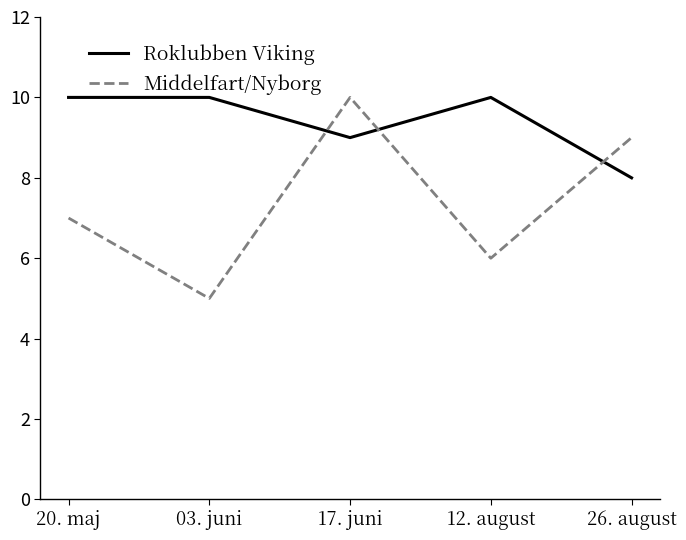

True or false: Roklubben Viking has a value of 8 at 26. august.

True